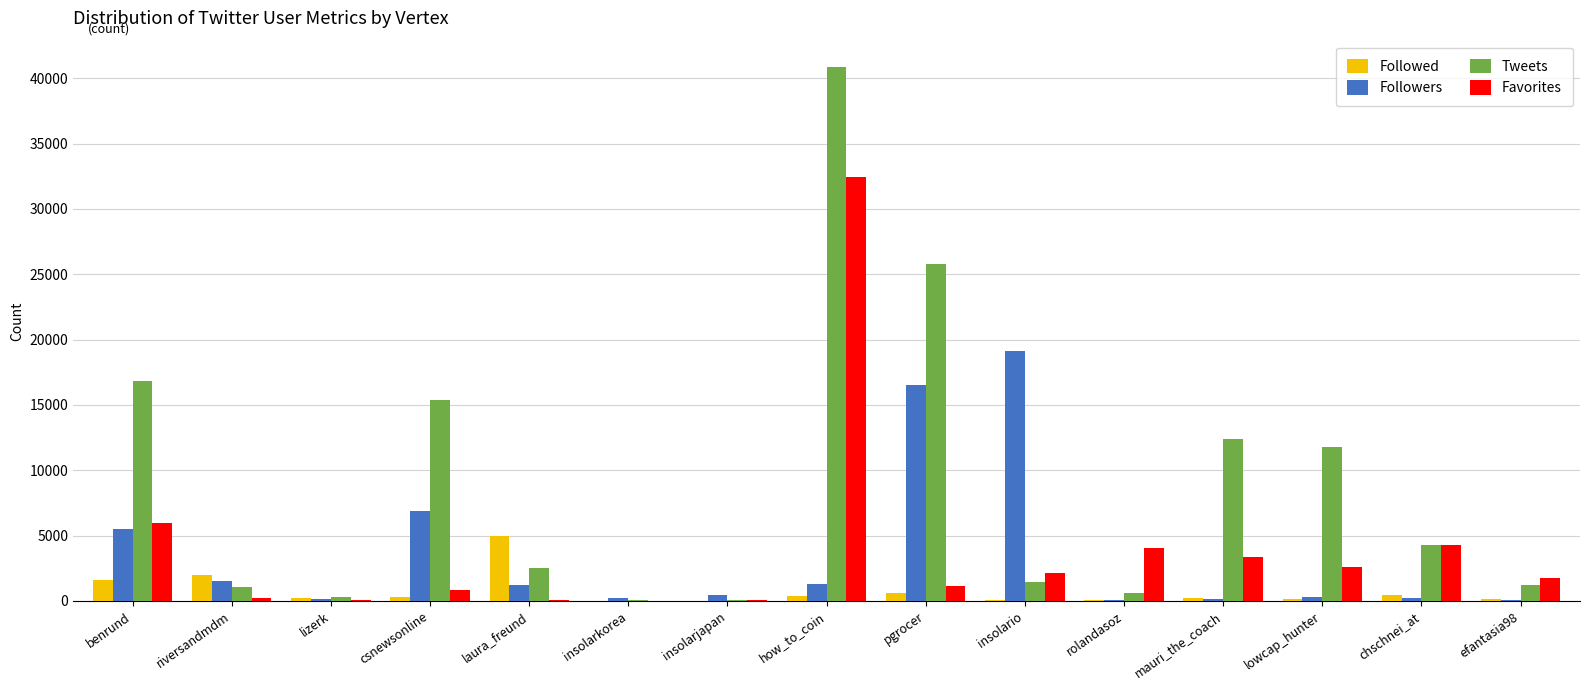

Between lizerk and mauri_the_coach, which series saw the biggest shift?

Tweets